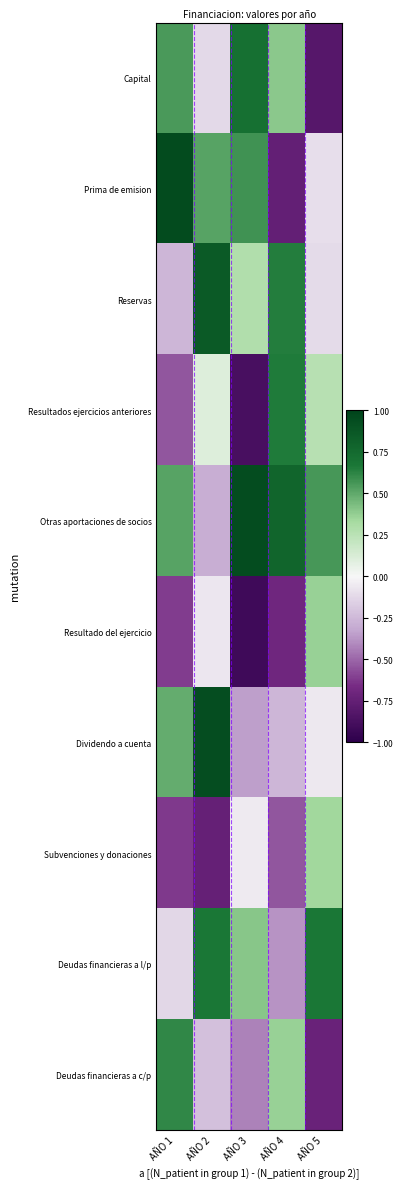

Which has a higher value, AÑO 1 or AÑO 3?

AÑO 3